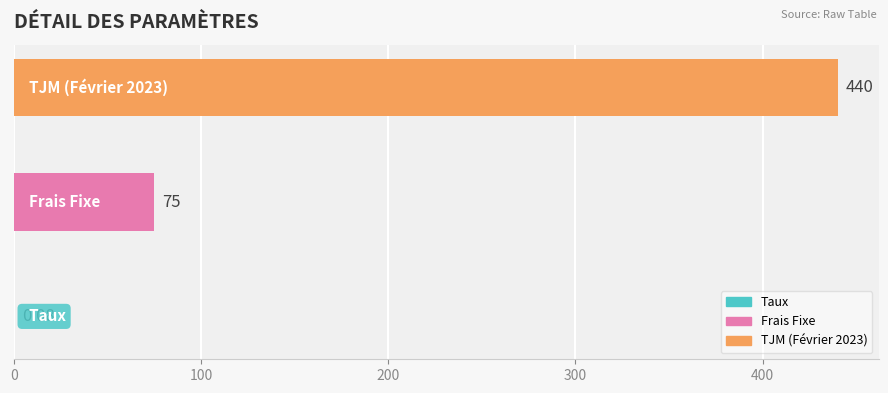

Between Frais Fixe and TJM (Février 2023), which is larger?

TJM (Février 2023)